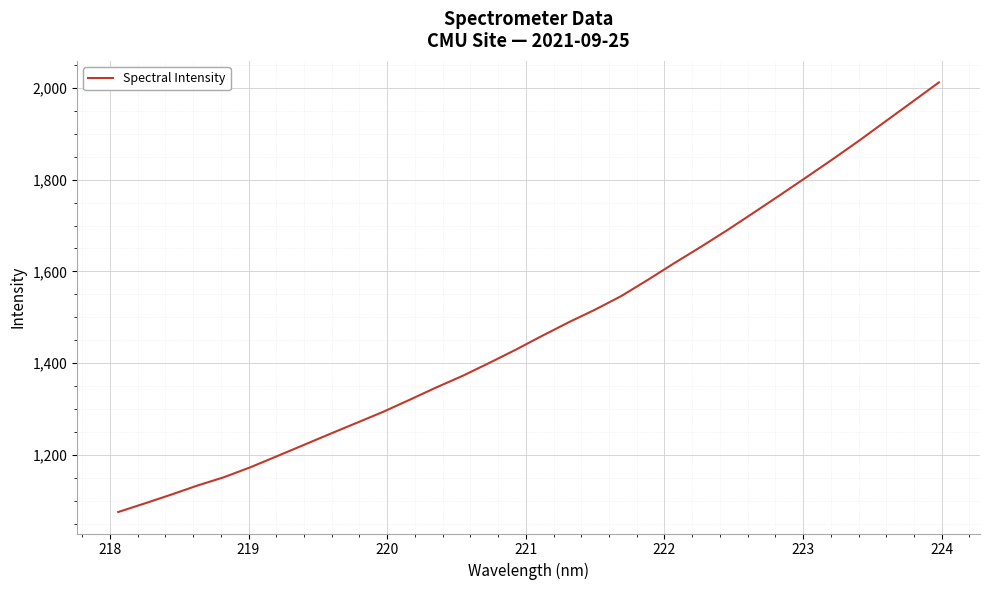

Reading left to right, transcribe all the data shown in this chart.

1075.1	1093.8	1113.0	1133.0	1151.2	1173.0	1197.1	1221.4	1245.6	1269.6	1293.7	1319.9	1346.7	1372.2	1400.1	1429.0	1459.4	1488.8	1516.5	1546.5	1581.7	1618.2	1653.6	1690.1	1728.3	1766.8	1805.9	1845.4	1886.0	1928.2	1970.2	2012.3